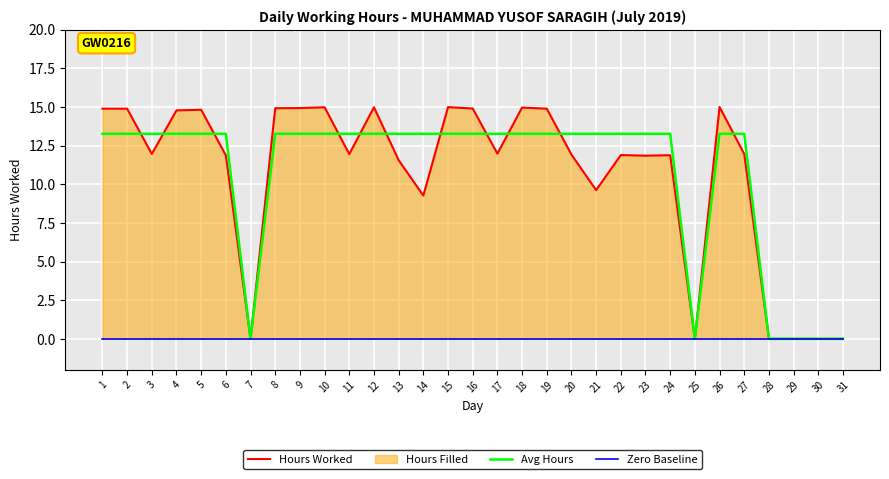

Is the value of Avg Hours at 23 greater than the value of Hours Worked at 29?

Yes